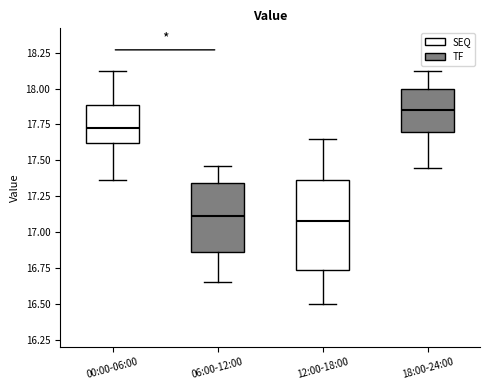

Where does the lower whisker of the box for 18:00-24:00 end on the y-axis? The values are not printed on the chart, so give them approximately, as read against the axis.

17.45